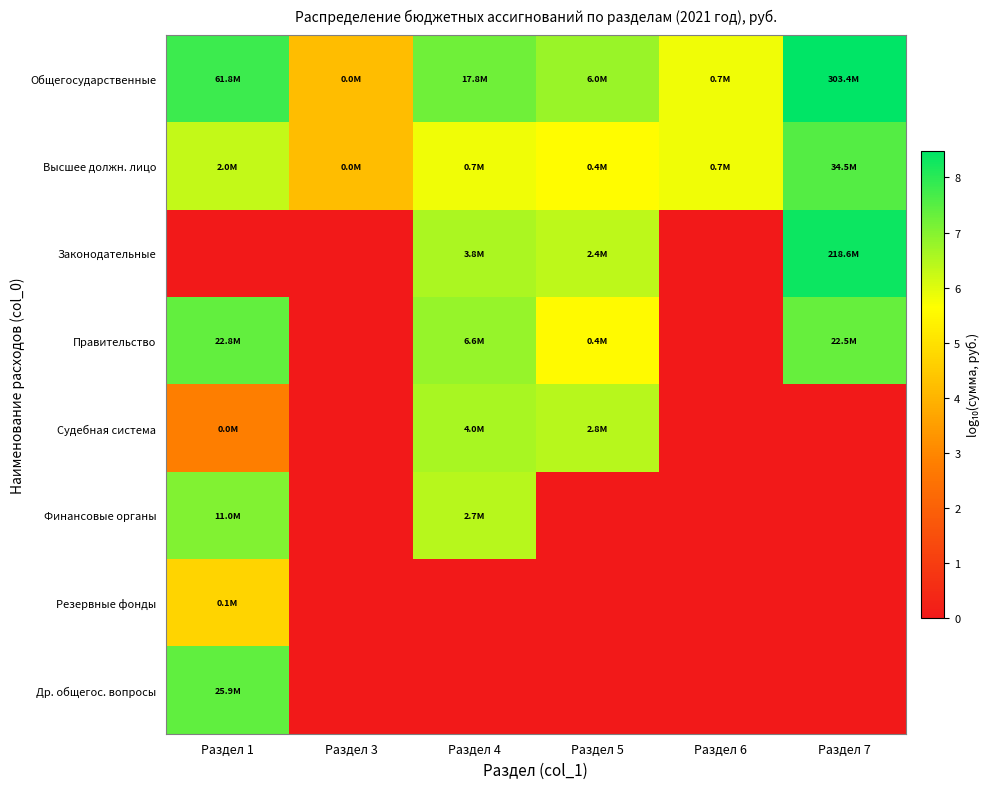

What is the spread (max minus min) of values at Раздел 3?

4.2